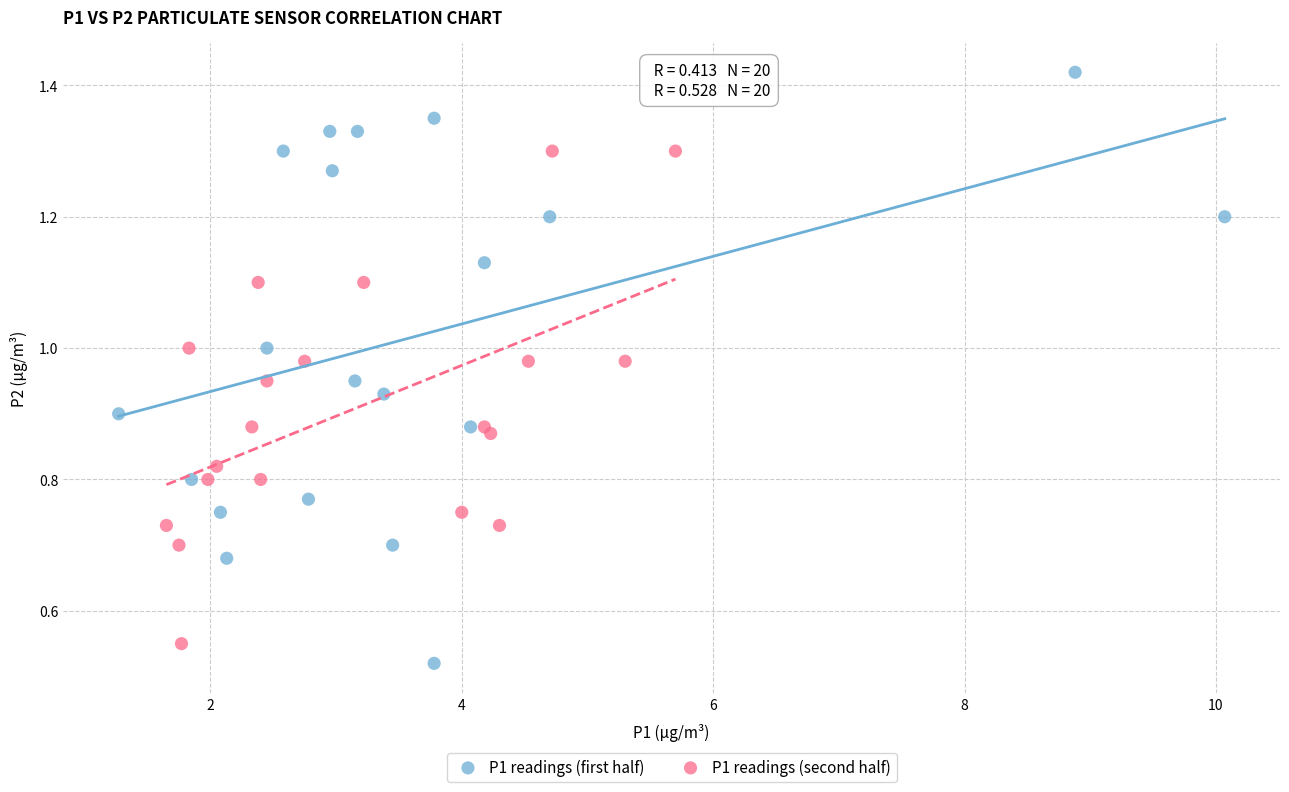

Which series has the largest Y range (max minus min)?

P1 readings (first half)